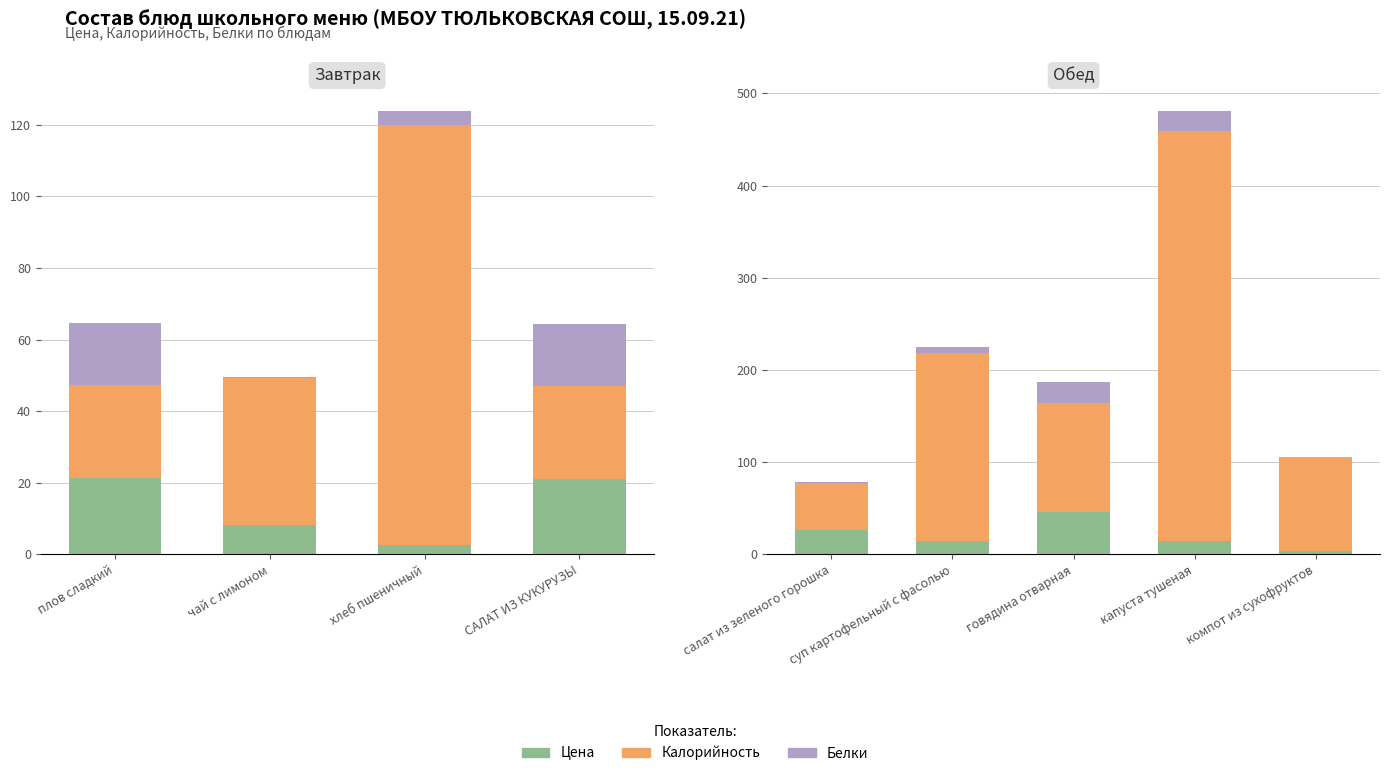

At how many categories does at least one series exceed 142?

2